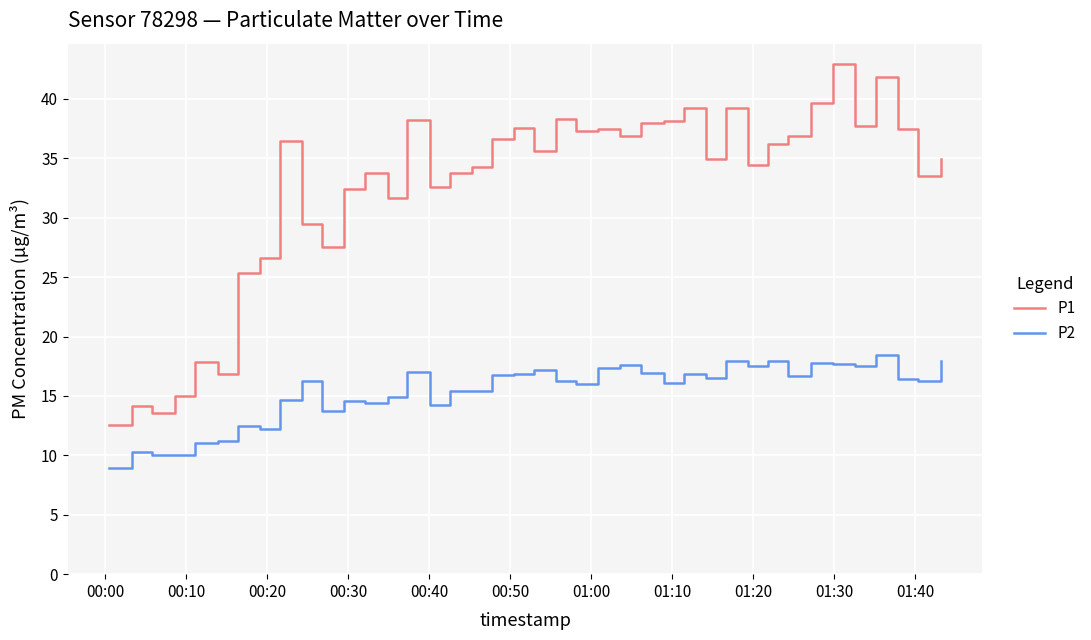

True or false: P2 and P1 intersect in this chart.

False